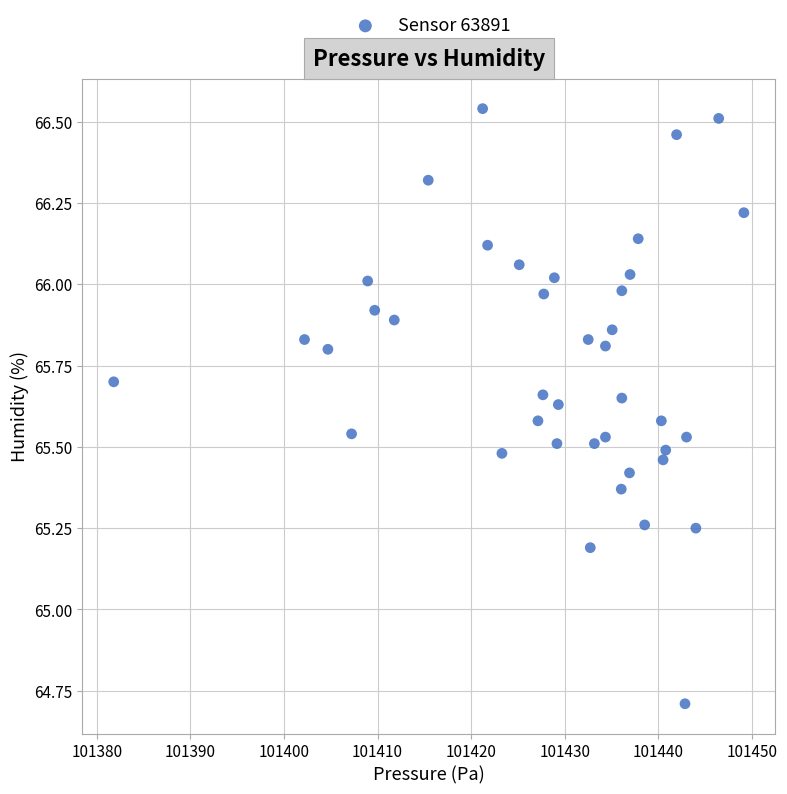

What is the range of X values (max minus min)?

67.3